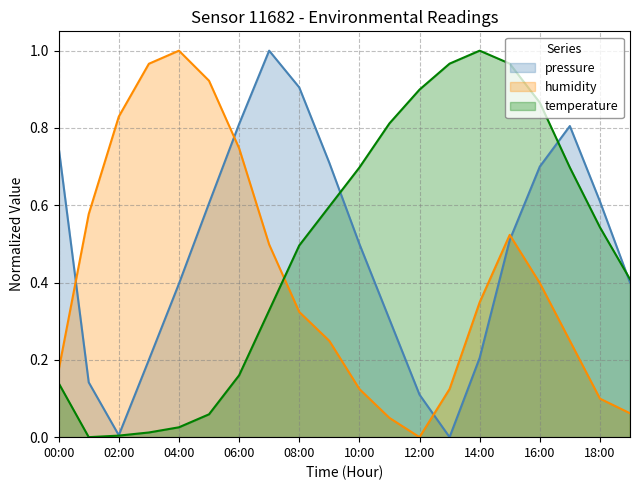

How many times do temperature and pressure cross each other?

3